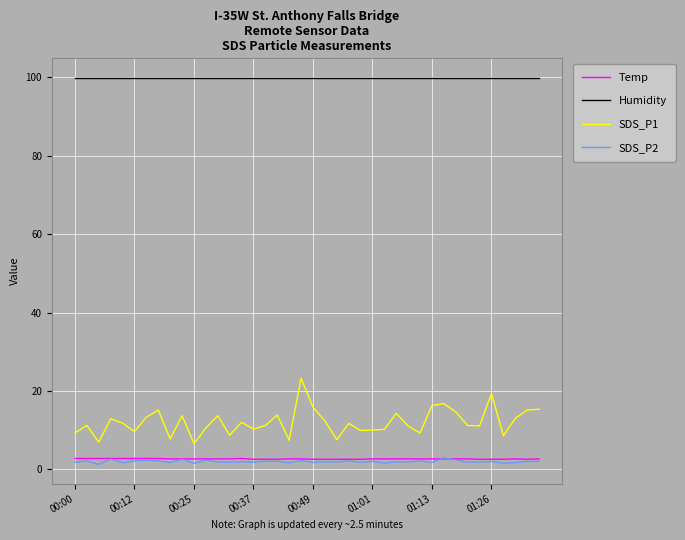

Which series has the largest range (max minus min)?

SDS_P1